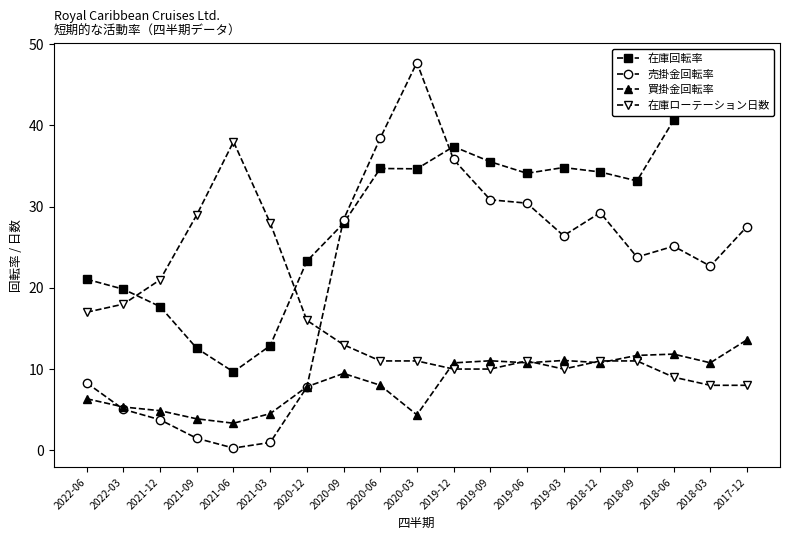

At which label does 買掛金回転率 reach its minimum?

2021-06